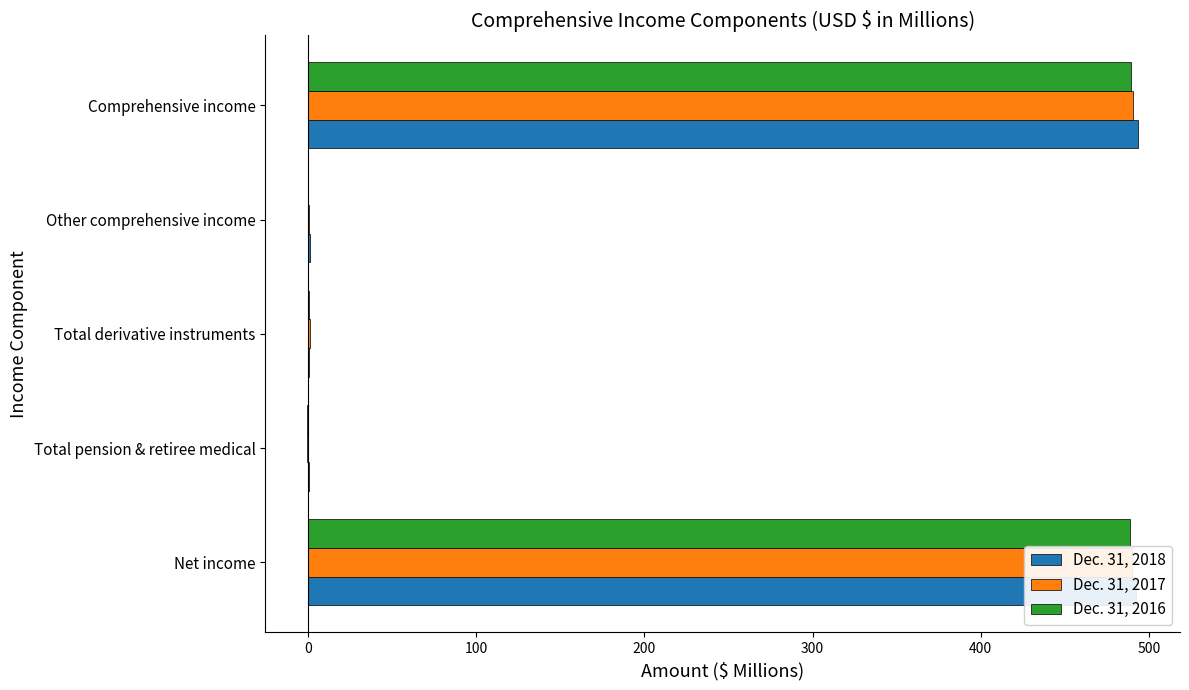

How many data points in Dec. 31, 2016 are above 0?

4